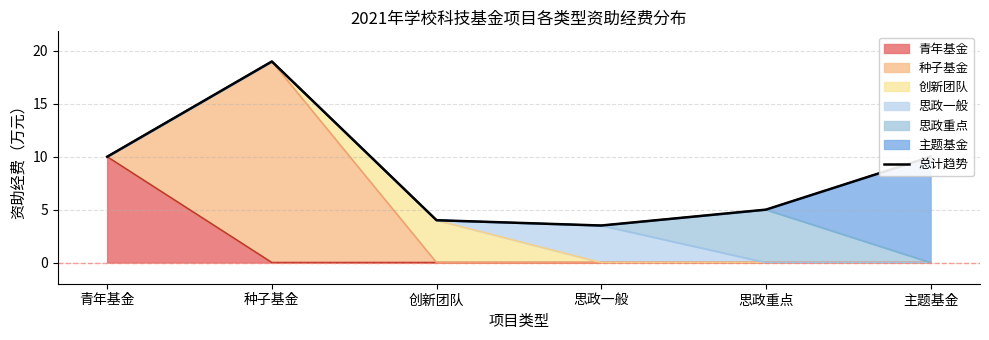

Which label corresponds to the largest value in the chart?

种子基金